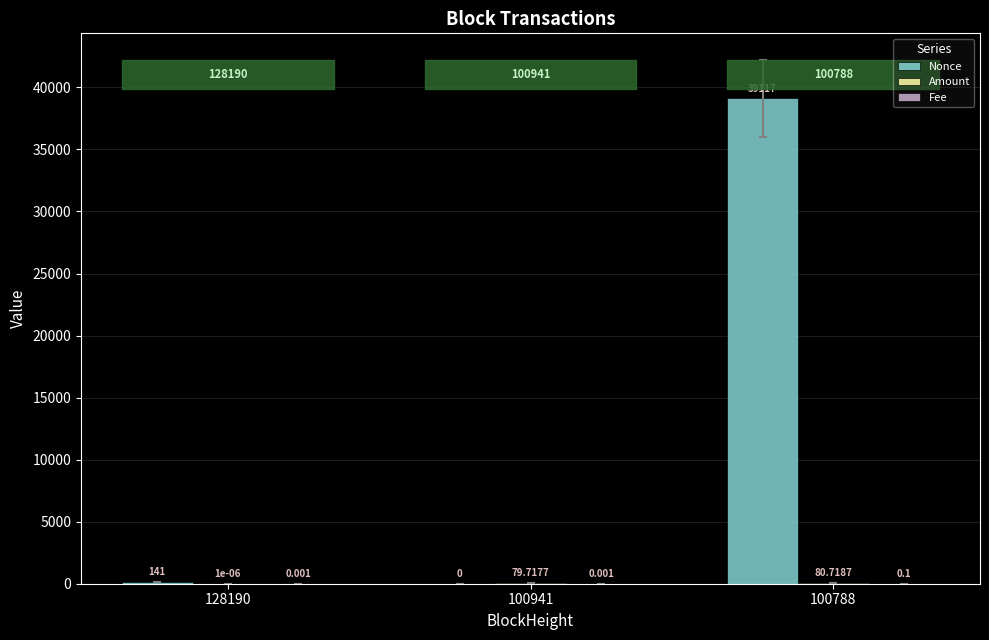

Which series changed the most between 100941 and 100788?

Nonce